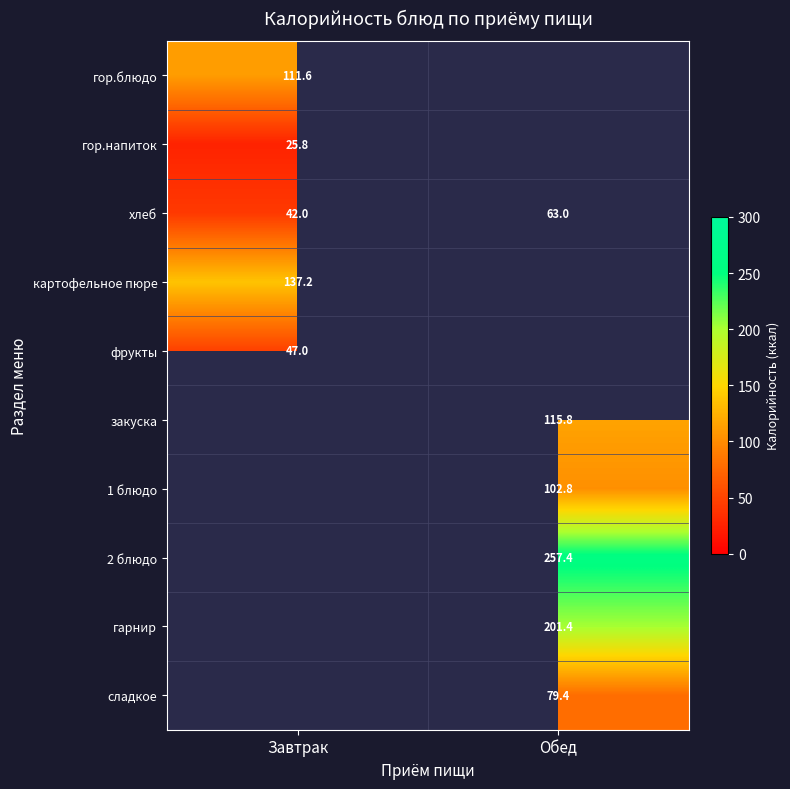

What is the minimum value shown in the chart?

25.8